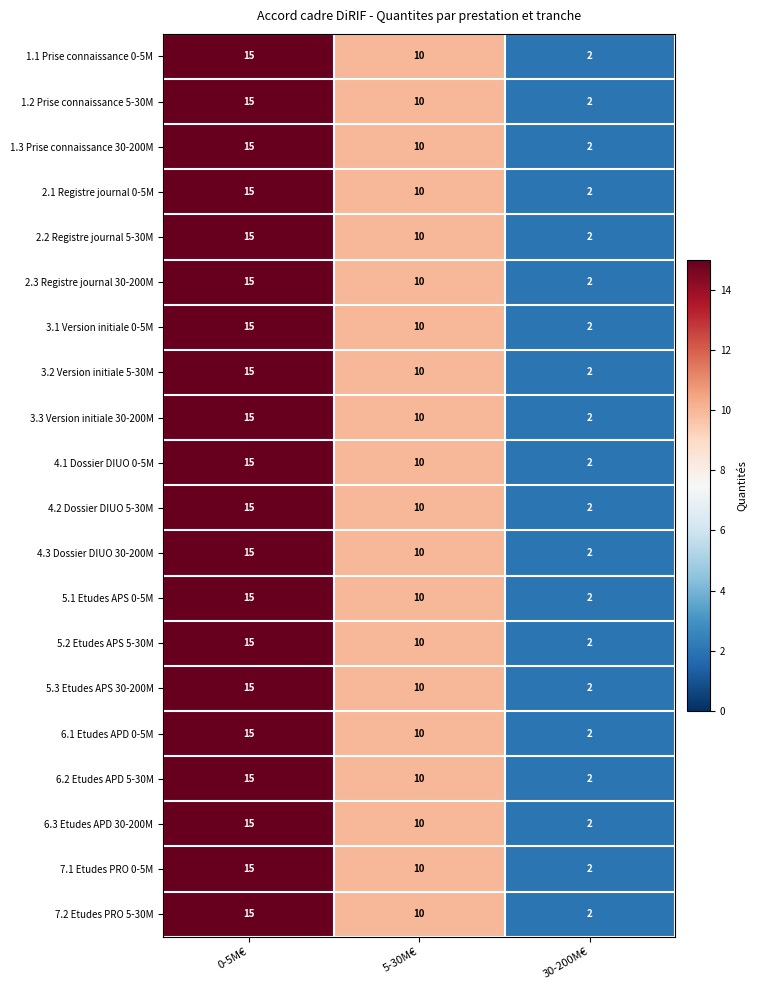

List the labels in order of 1.2 Prise connaissance 5-30M value, smallest first.

30-200M€, 5-30M€, 0-5M€